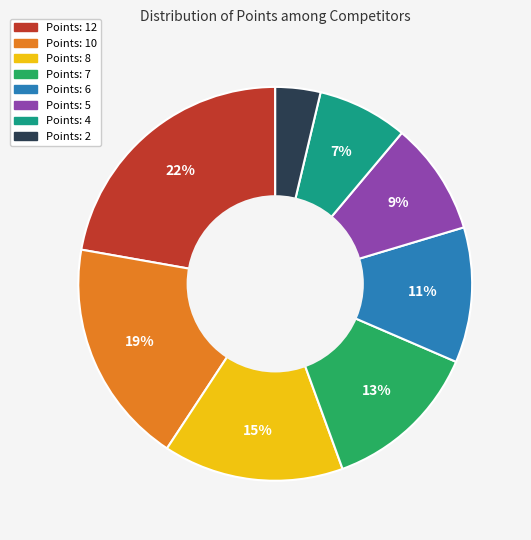

Is there any slice that represents more than half of the pie?

No